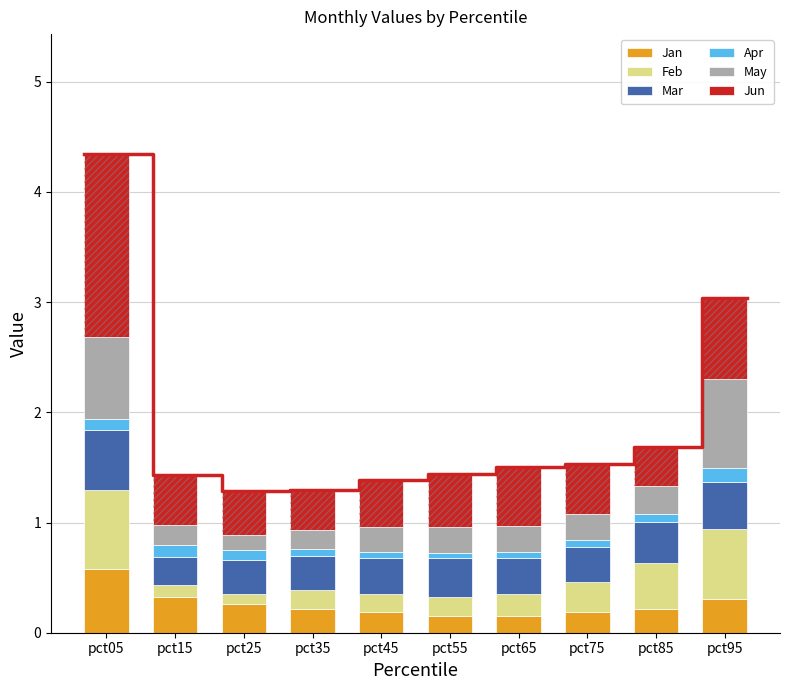

Is it true that Mar equals 0.4 at pct55?

True